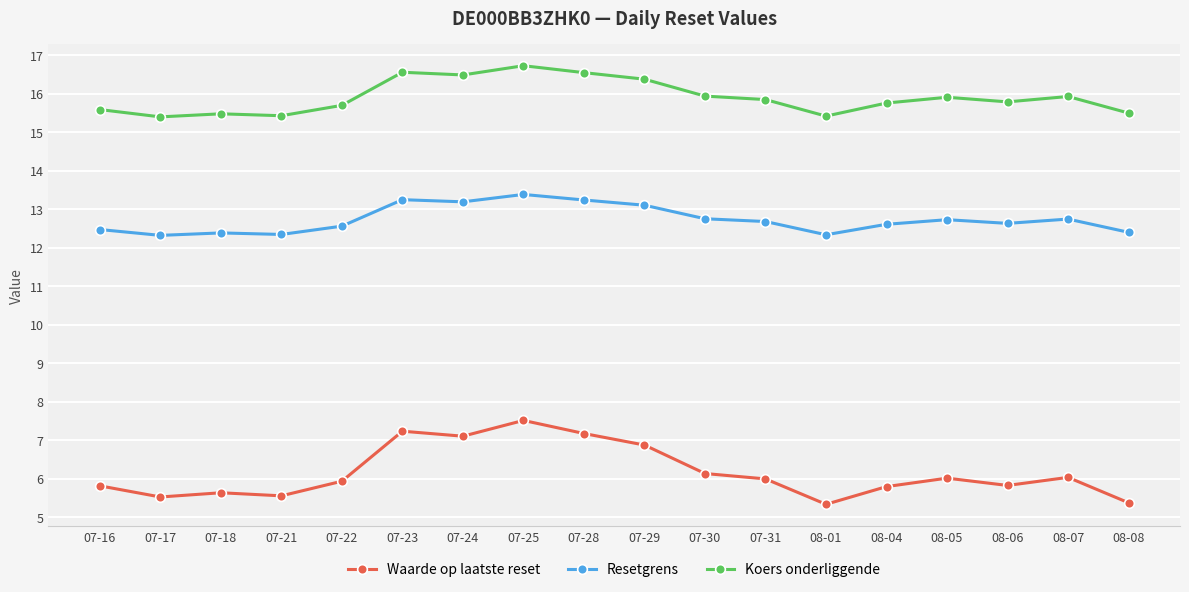

True or false: Resetgrens has more than 2 points higher than both neighbors.

True